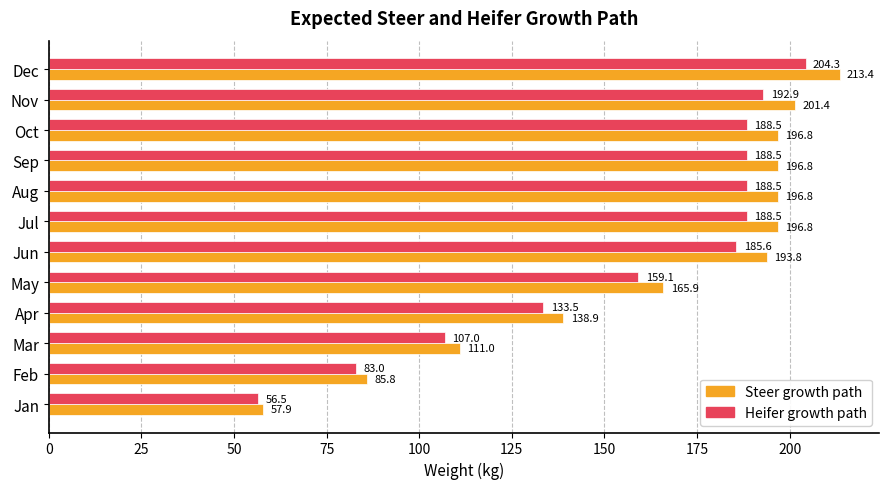

List the series in order of their peak value, lowest first.

Heifer growth path, Steer growth path